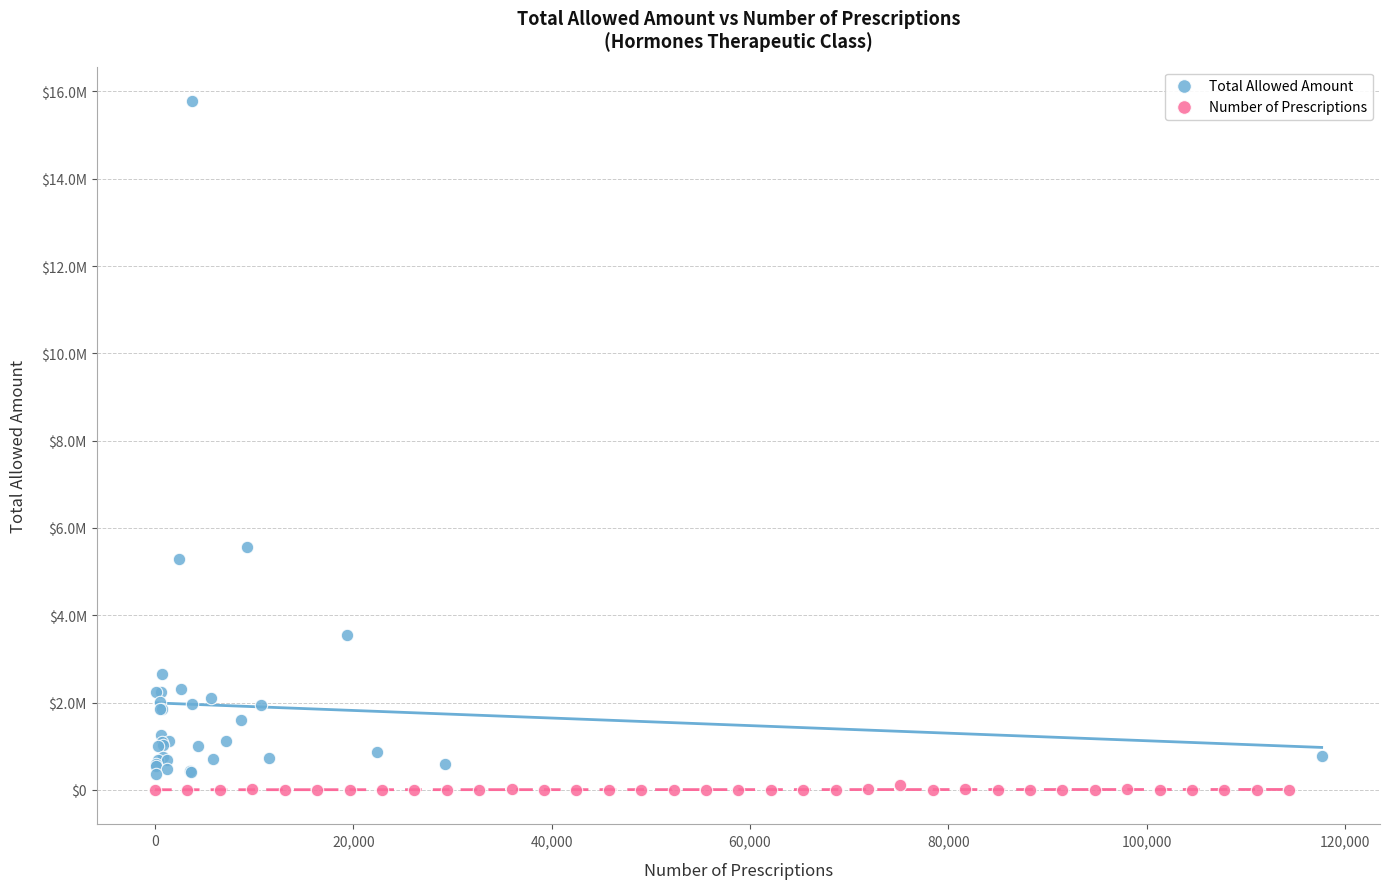

What are all the series names shown in the legend?

Total Allowed Amount, Number of Prescriptions